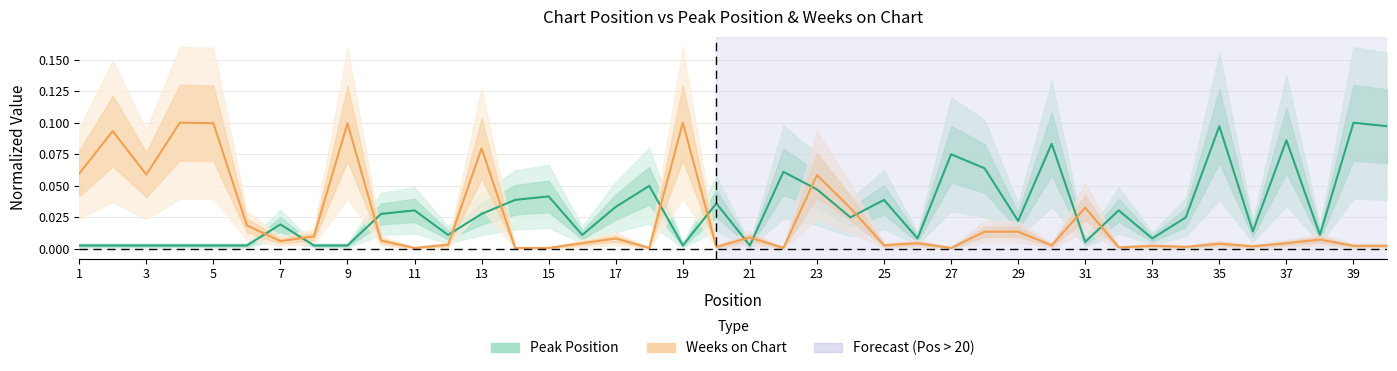

True or false: Weeks on Chart and Peak Position intersect in this chart.

True